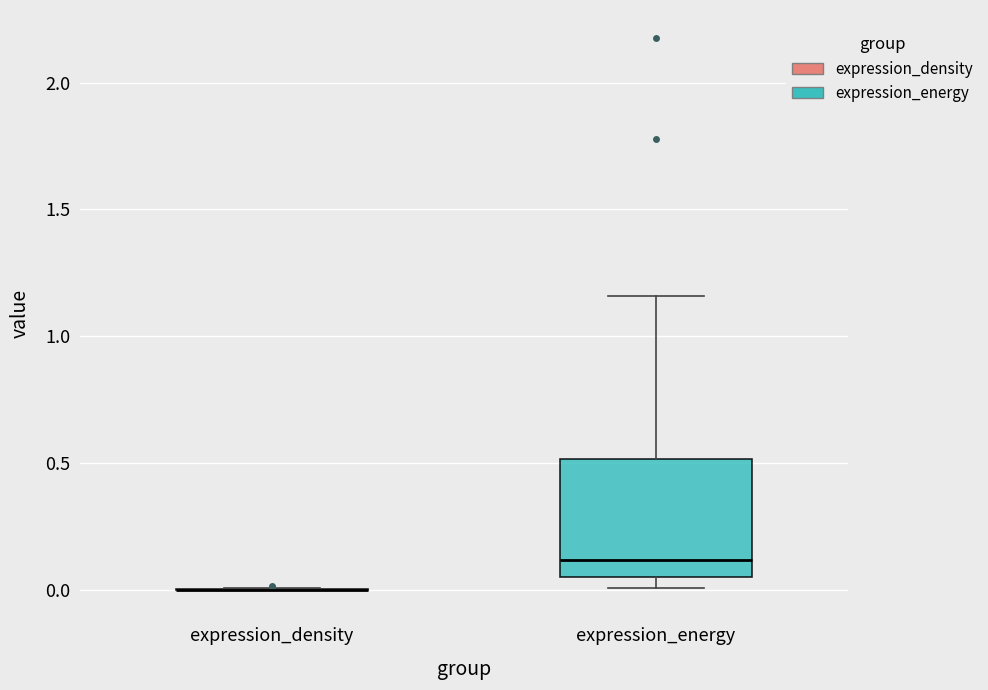

Reading left to right, read every box against the y-axis: the position of its median line, the range the box covers, and the ends of its whiskers. The values are not printed on the chart, so give them approximately, as read against the axis.

expression_density: box collapsed to a line at 0.00, whiskers 0.00 to 0.00
expression_energy: median 0.10, box 0.05 to 0.50, whiskers 0.00 to 1.15